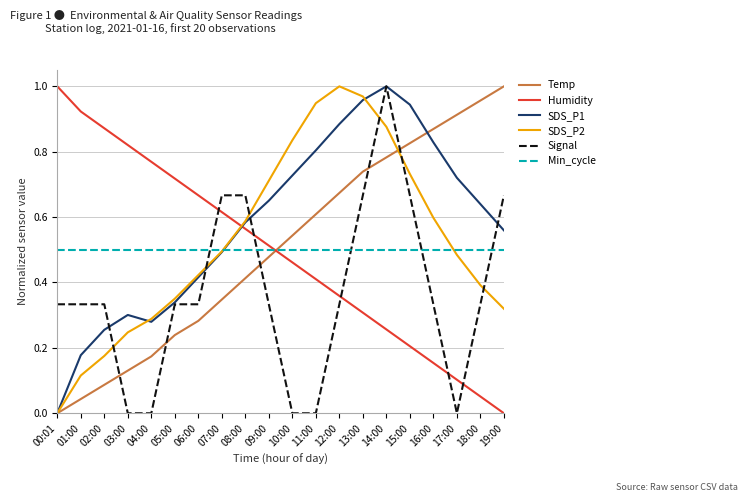

Which series has the largest total across all categories?

SDS_P1